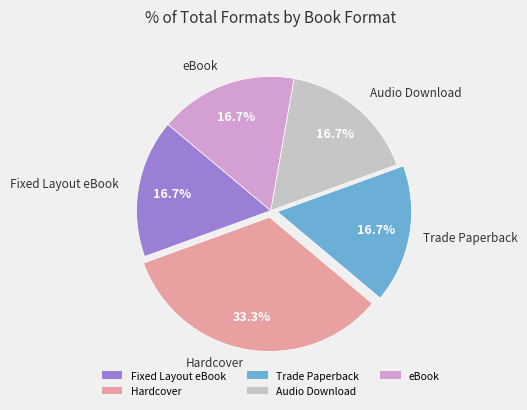

How much of the chart is everything except Hardcover?

66.7%